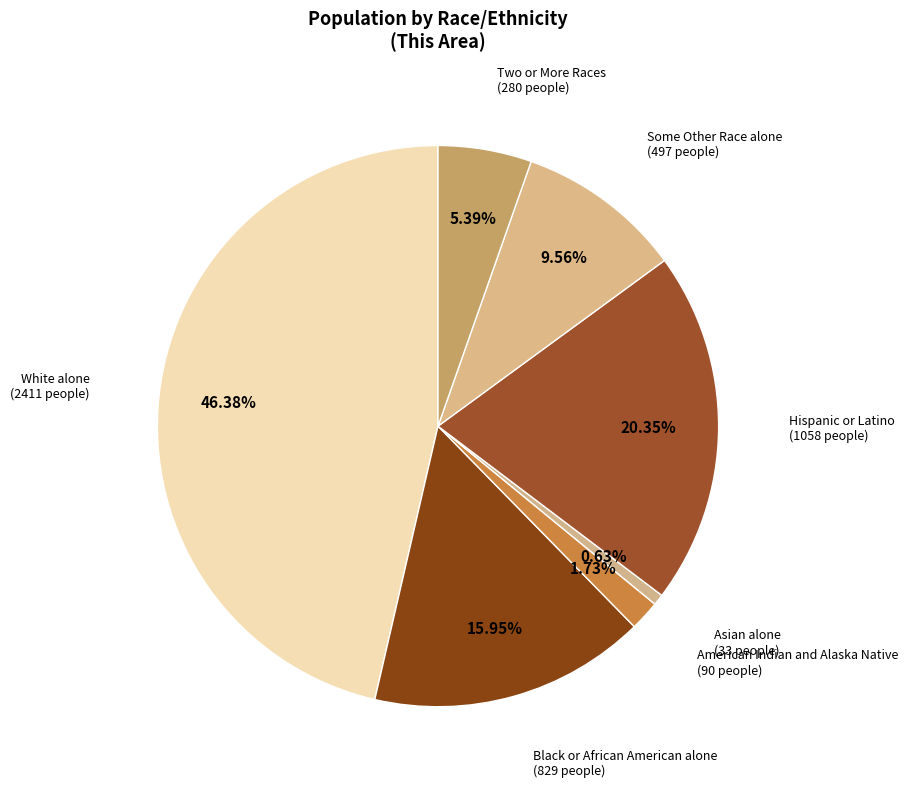

Count the number of slices in the pie.

7